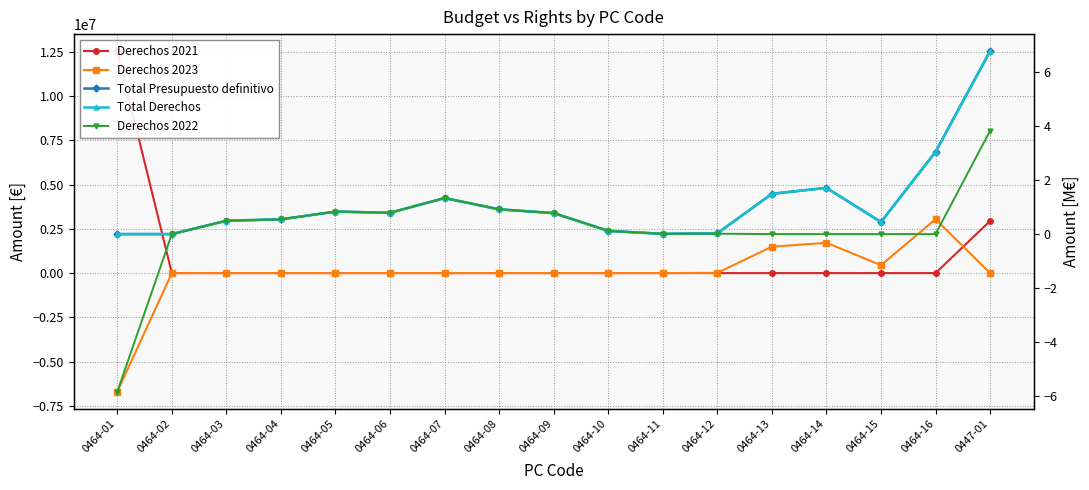

Which category has the highest value in the Derechos 2023 series?

0464-16